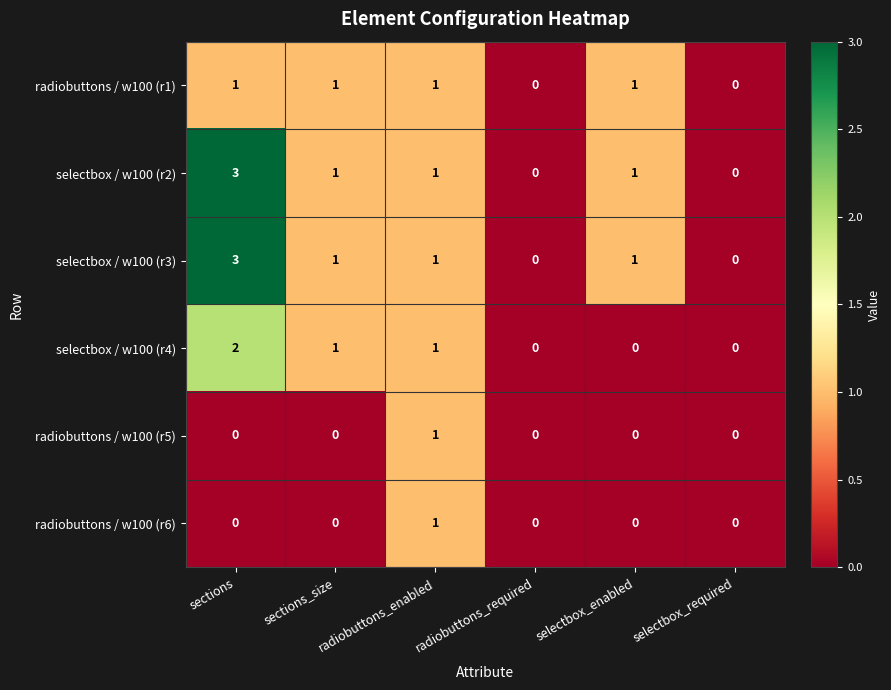

What is the total value across all series at sections?

9